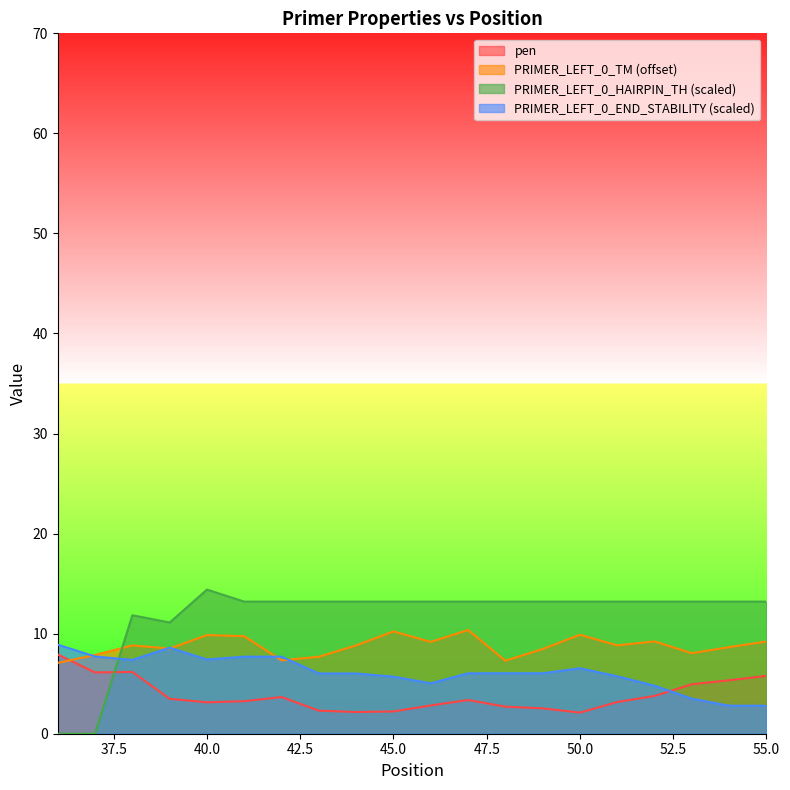

Does the chart have visible grid lines?

No